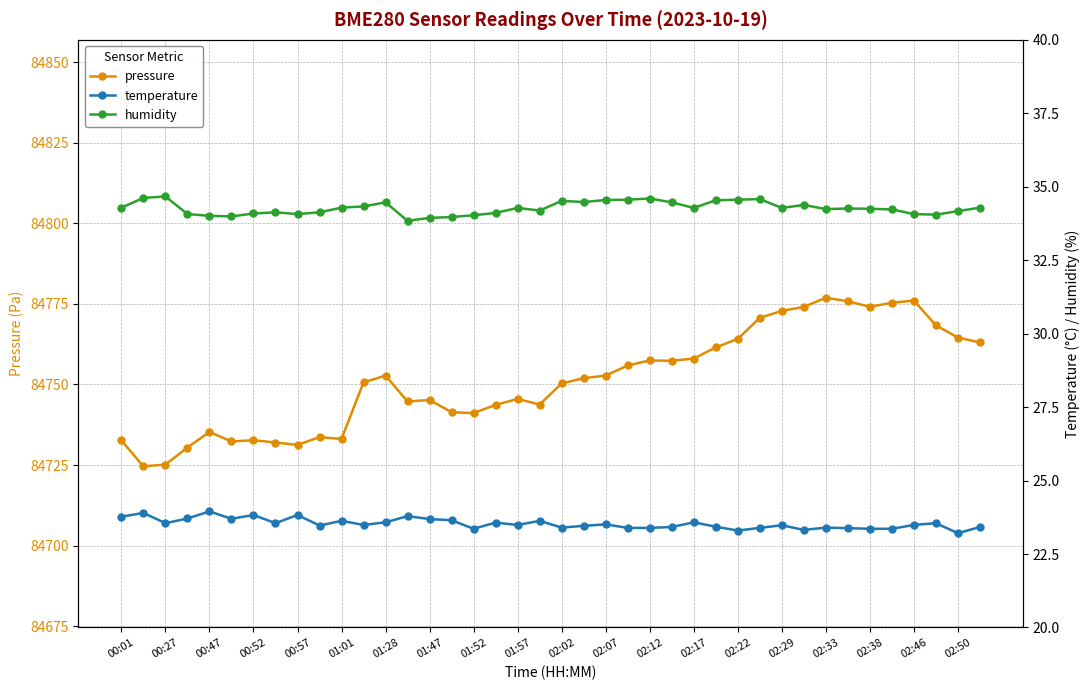

True or false: humidity and temperature cross at least once.

False